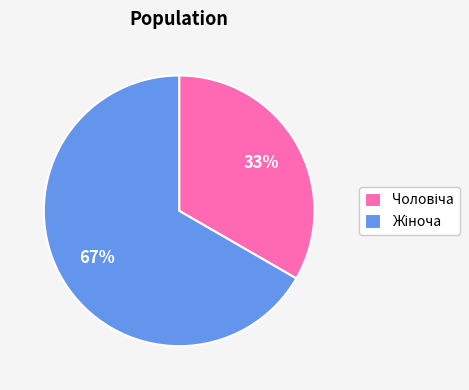

Is there a majority slice in this chart?

Yes